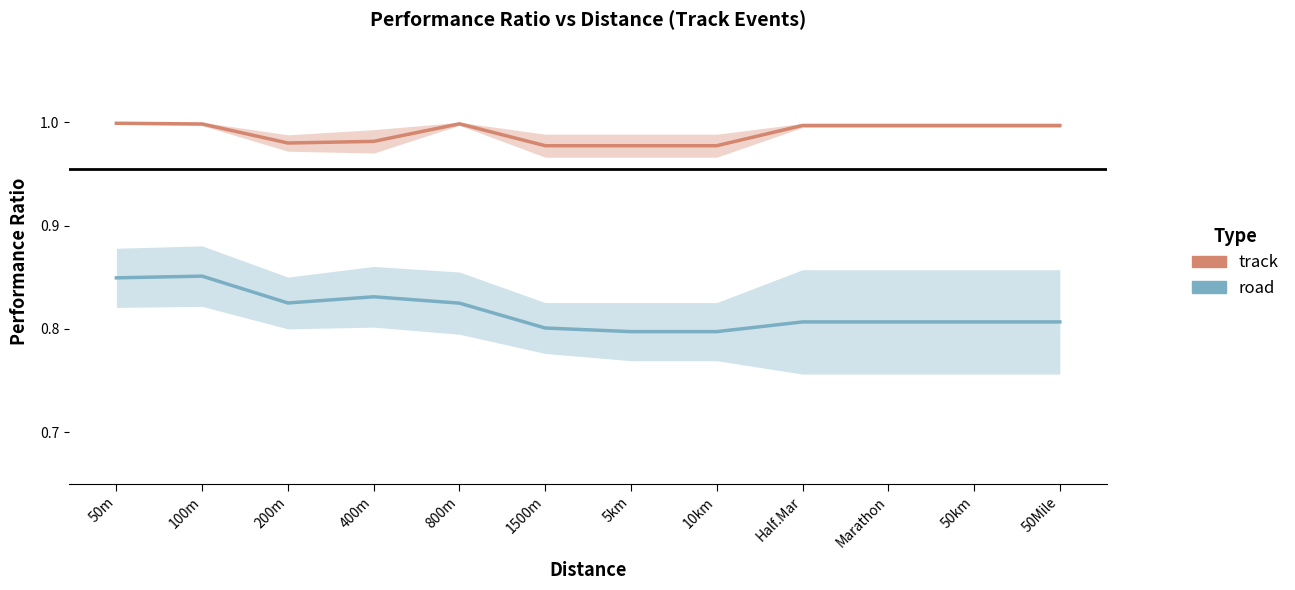

How many road values are between 0 and 1?

12